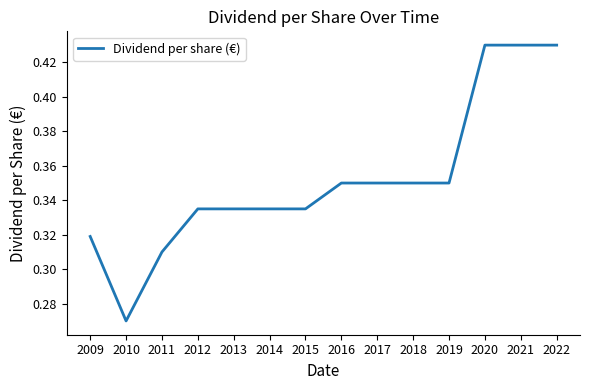

Which label corresponds to the smallest value in the chart?

2010